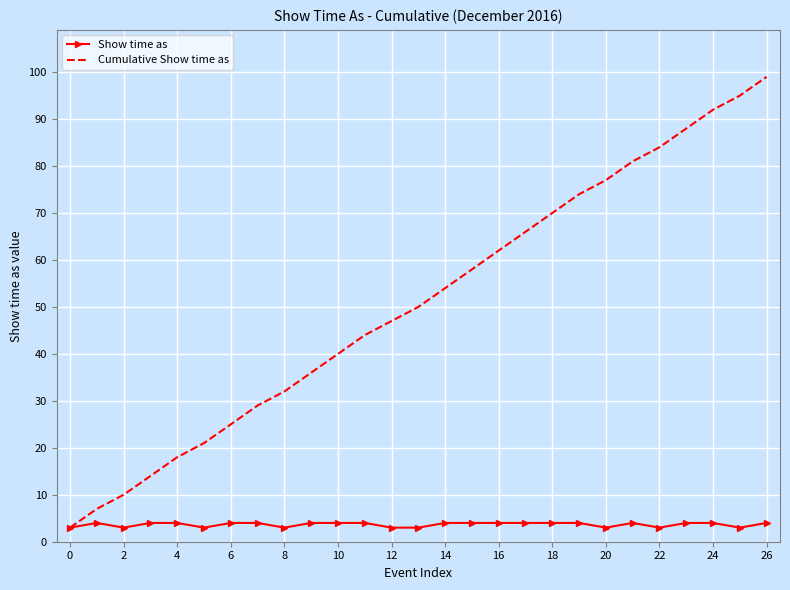

What is the smallest value displayed?

3